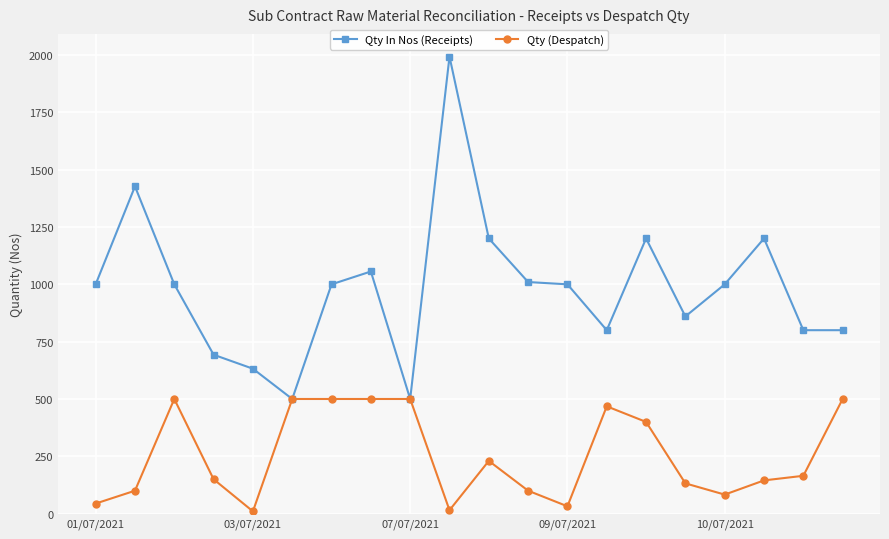

Rank the series by their maximum value, from highest to lowest.

Qty In Nos (Receipts), Qty (Despatch)